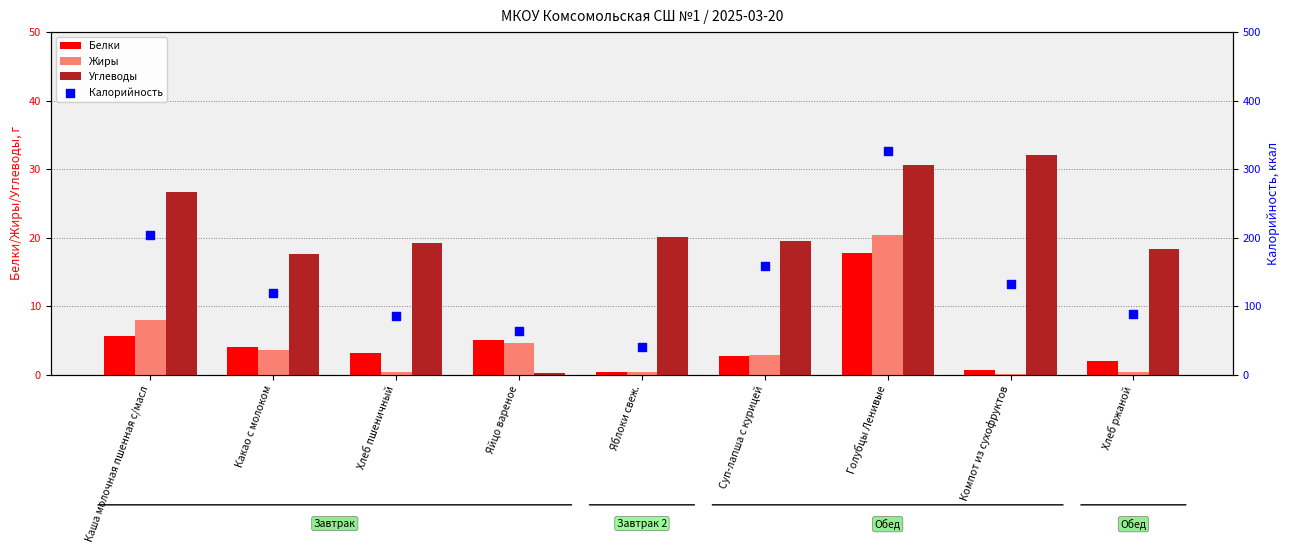

Is the value of Жиры at Хлеб пшеничный greater than the value of Белки at Яблоки свеж.?

Yes